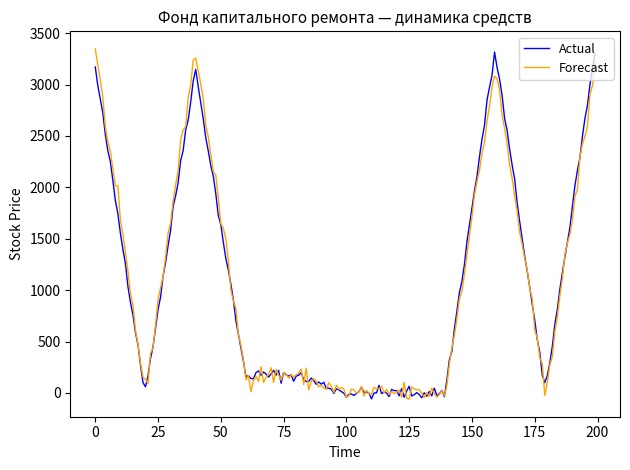

Does the chart have visible grid lines?

No